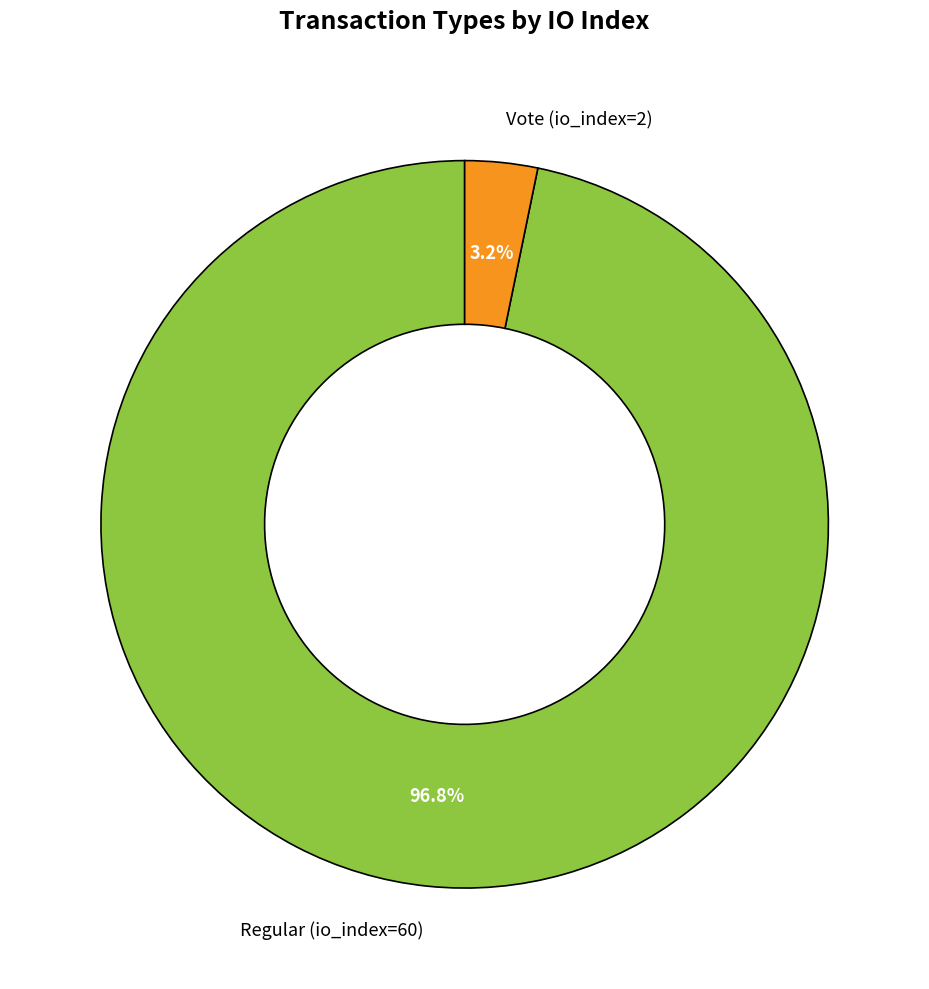

Which has a higher value, Regular (io_index=60) or Vote (io_index=2)?

Regular (io_index=60)